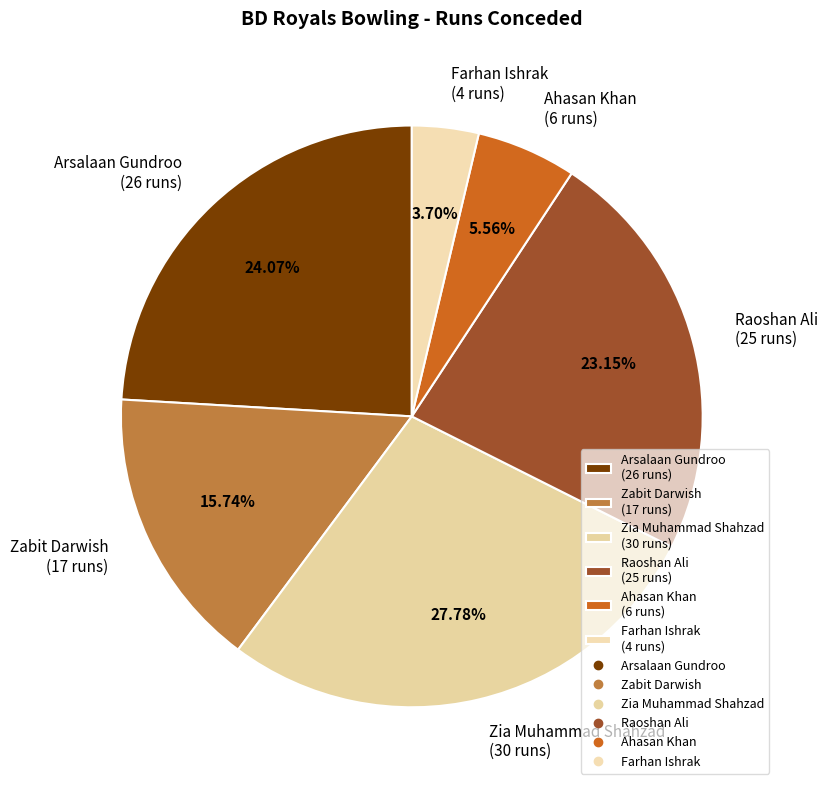

Rank the categories by value from highest to lowest.

Zia Muhammad Shahzad, Arsalaan Gundroo, Raoshan Ali, Zabit Darwish, Ahasan Khan, Farhan Ishrak